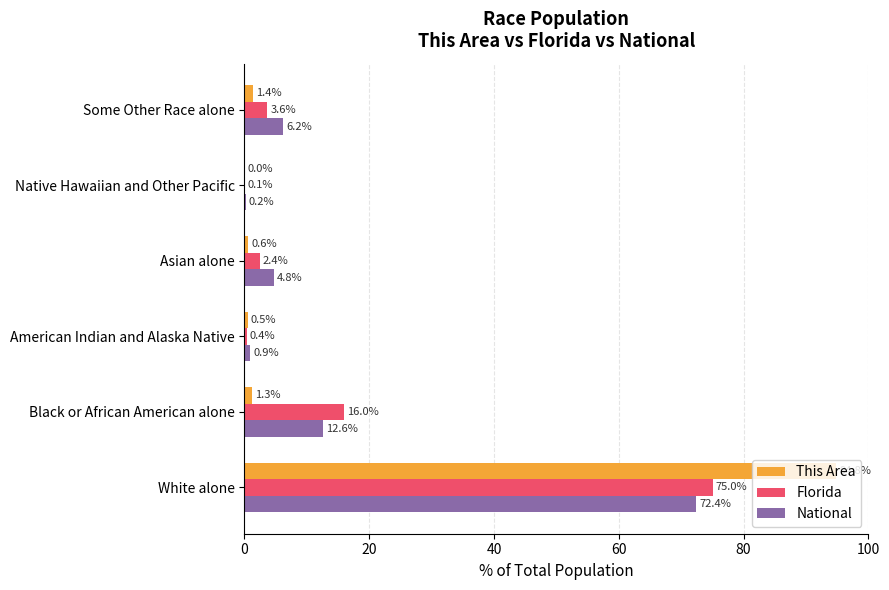

What is the sum of all Florida values?

97.5